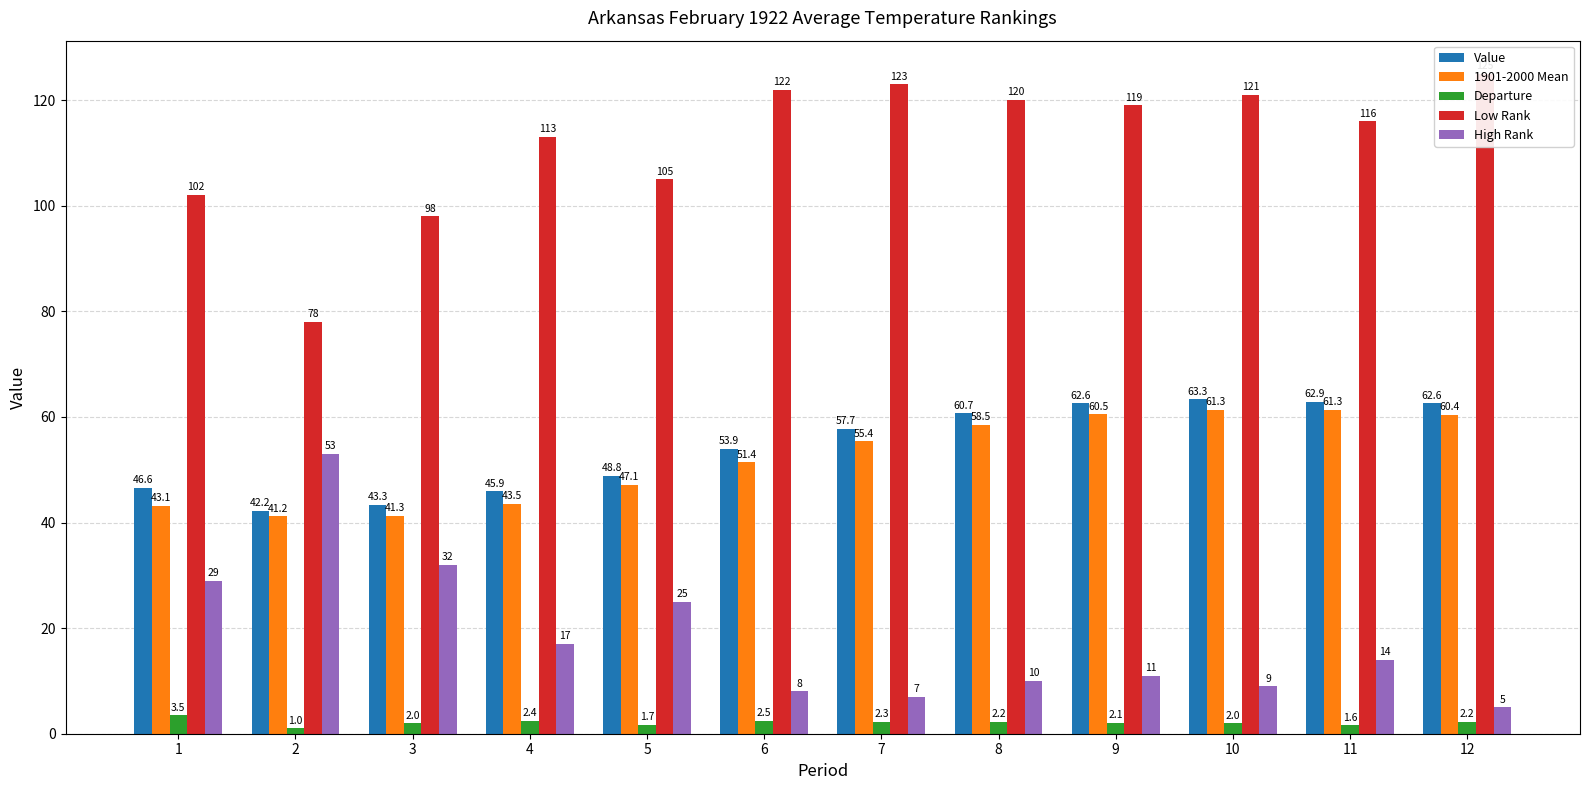

At which label does 1901-2000 Mean first exceed 55?

7